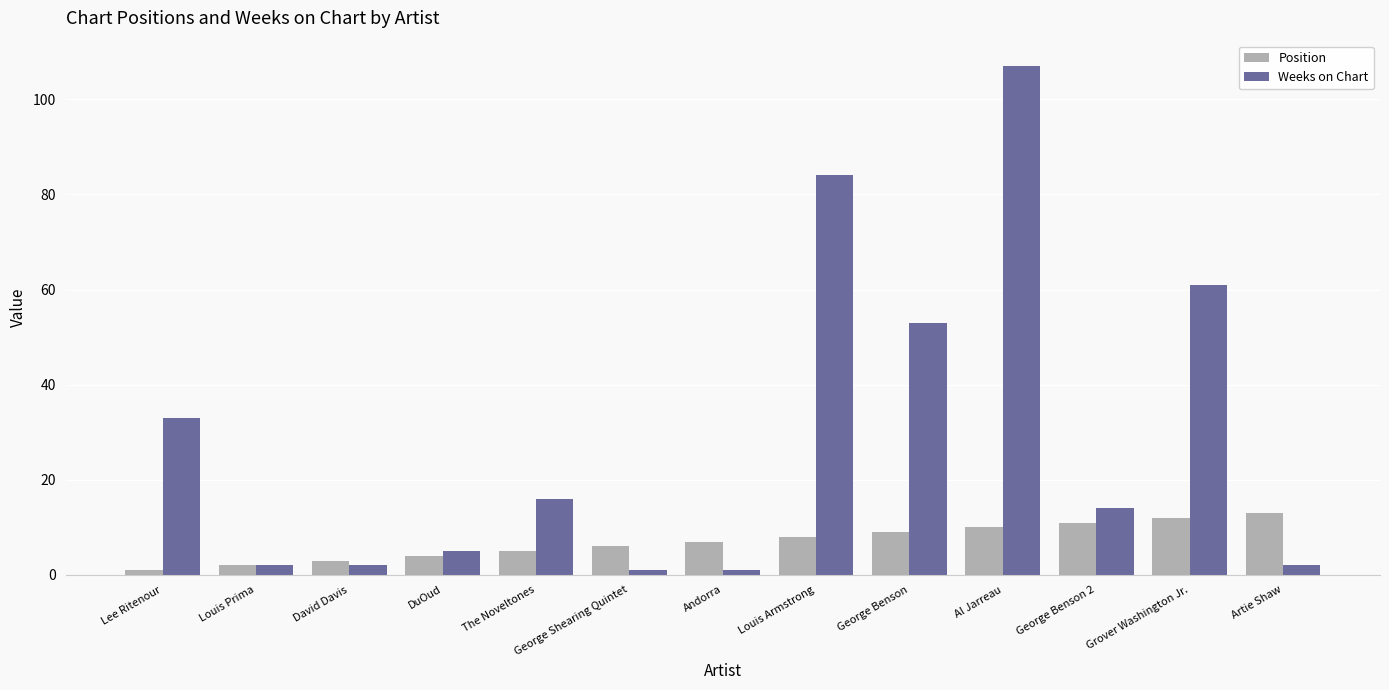

At which label is Position closest to 7?

Andorra